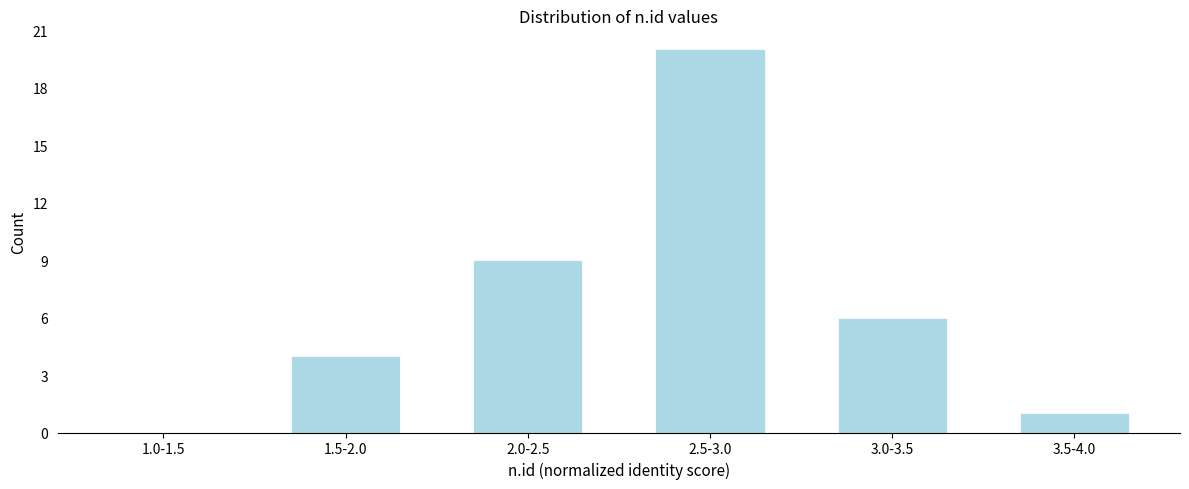

Reading right to left, extract all data points from this chart.

3.5-4.0=1	3.0-3.5=6	2.5-3.0=20	2.0-2.5=9	1.5-2.0=4	1.0-1.5=0